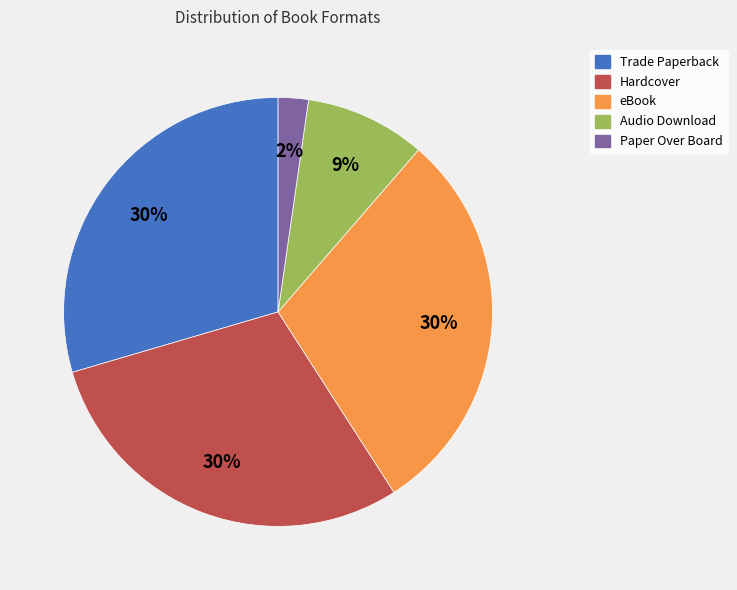

Do eBook and Audio Download together represent more than half of the pie?

No